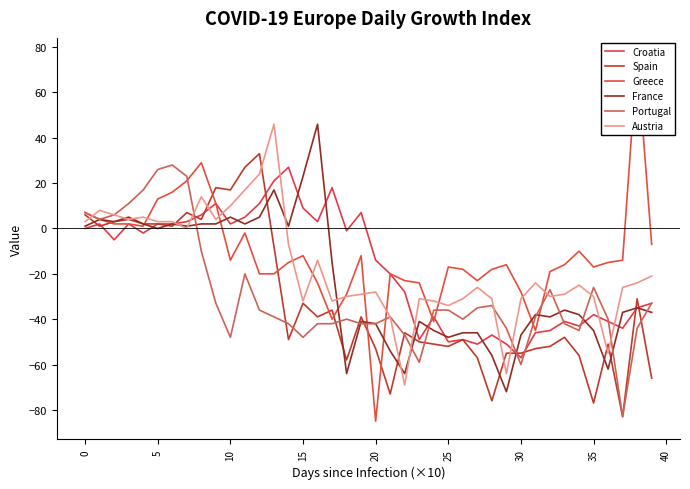

What are all the series names shown in the legend?

Croatia, Spain, Greece, France, Portugal, Austria